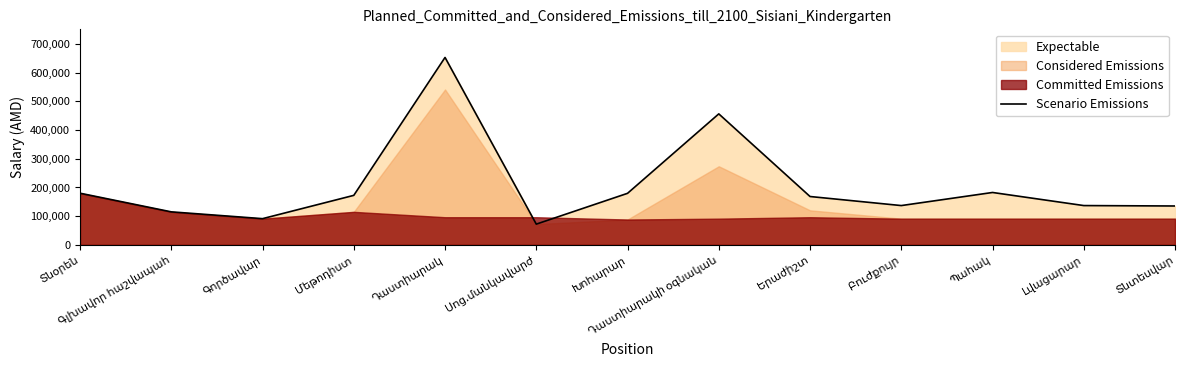

List the labels in order of value, largest first.

Դաստիարակ, Դաստիարակի օգնական, Պահակ, Տնօրեն, Խոհարար, Մեթոդիստ, Երաժիշտ, Բուժքույր, Լվացարար, Տնտեսվար, Գլխավոր հաշվապահ, Գործավար, Սոց.մանկավարժ